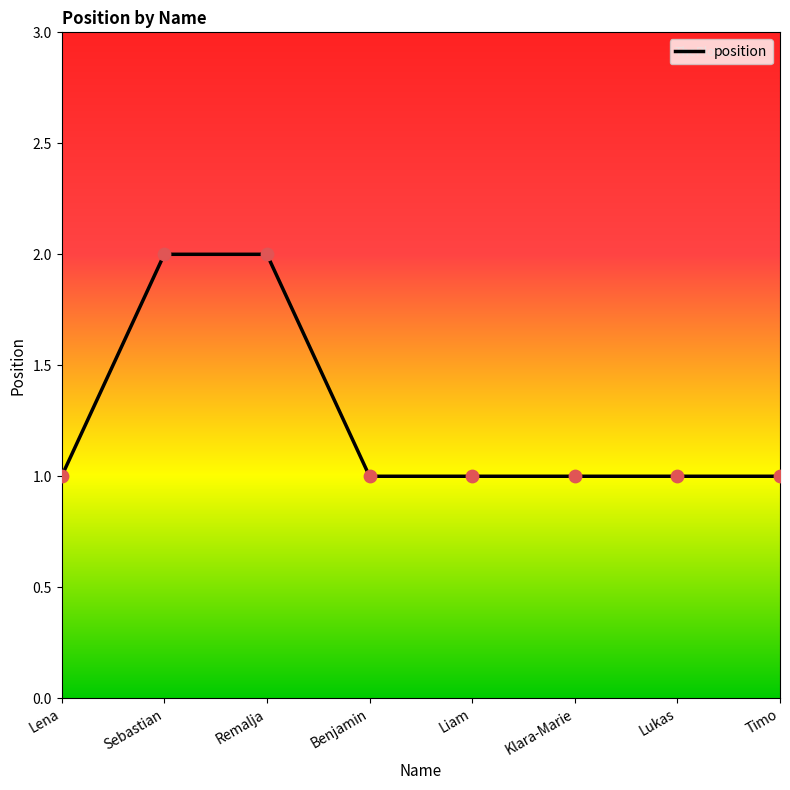

What is the change in value from Remalja to Liam?

-1